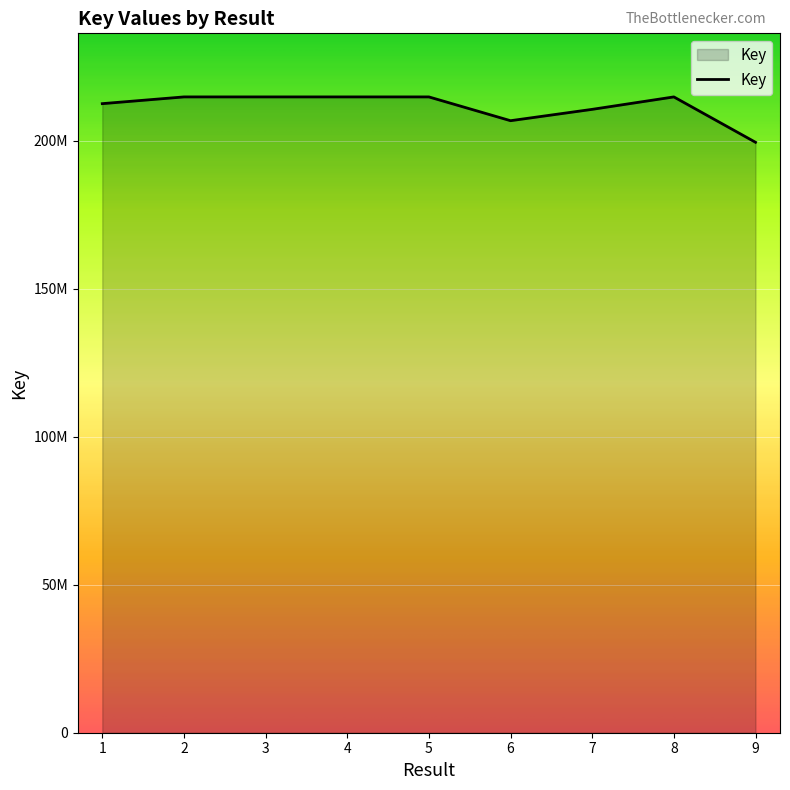

What is the value of the 6th point from the left?

206819134